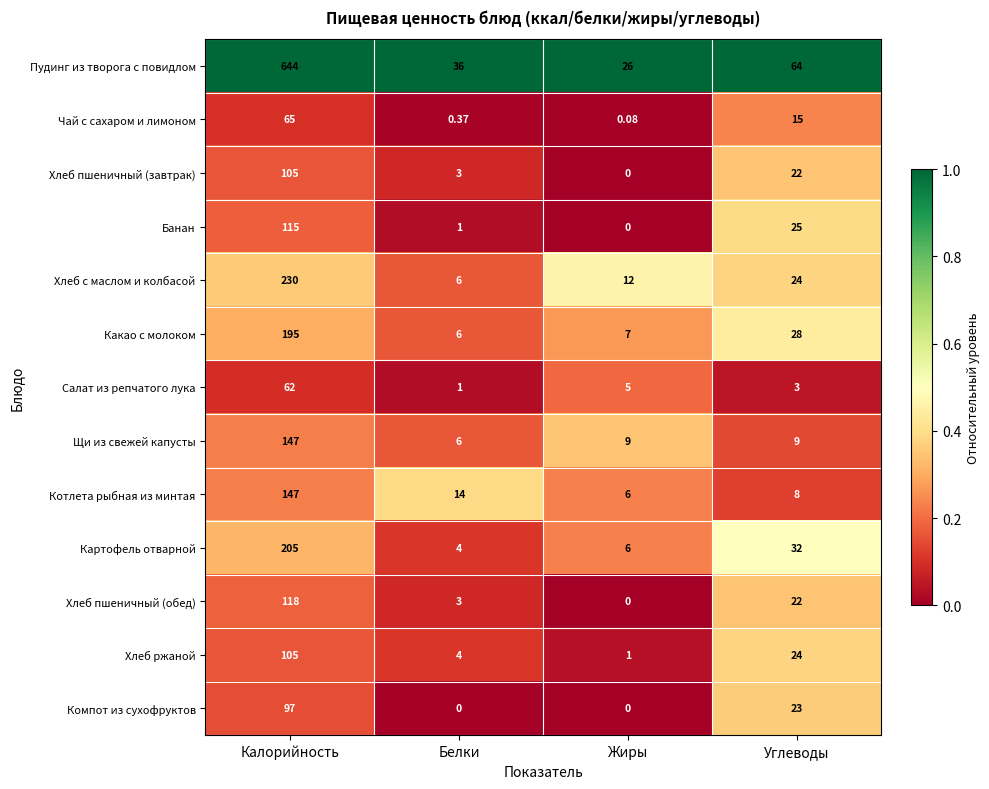

What is the spread (max minus min) of values at Углеводы?

61.0